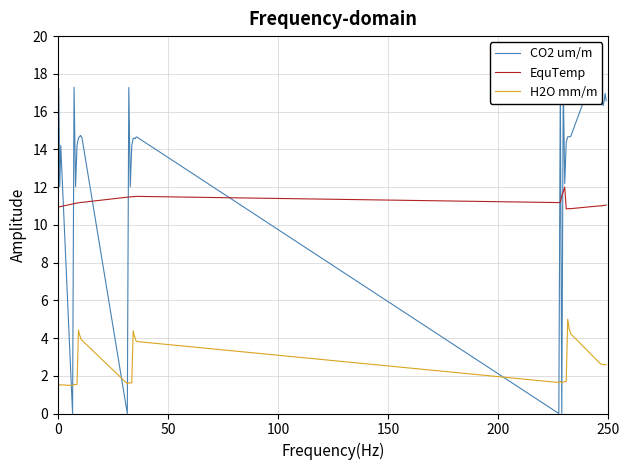

What is the maximum value for EquTemp?

12.0